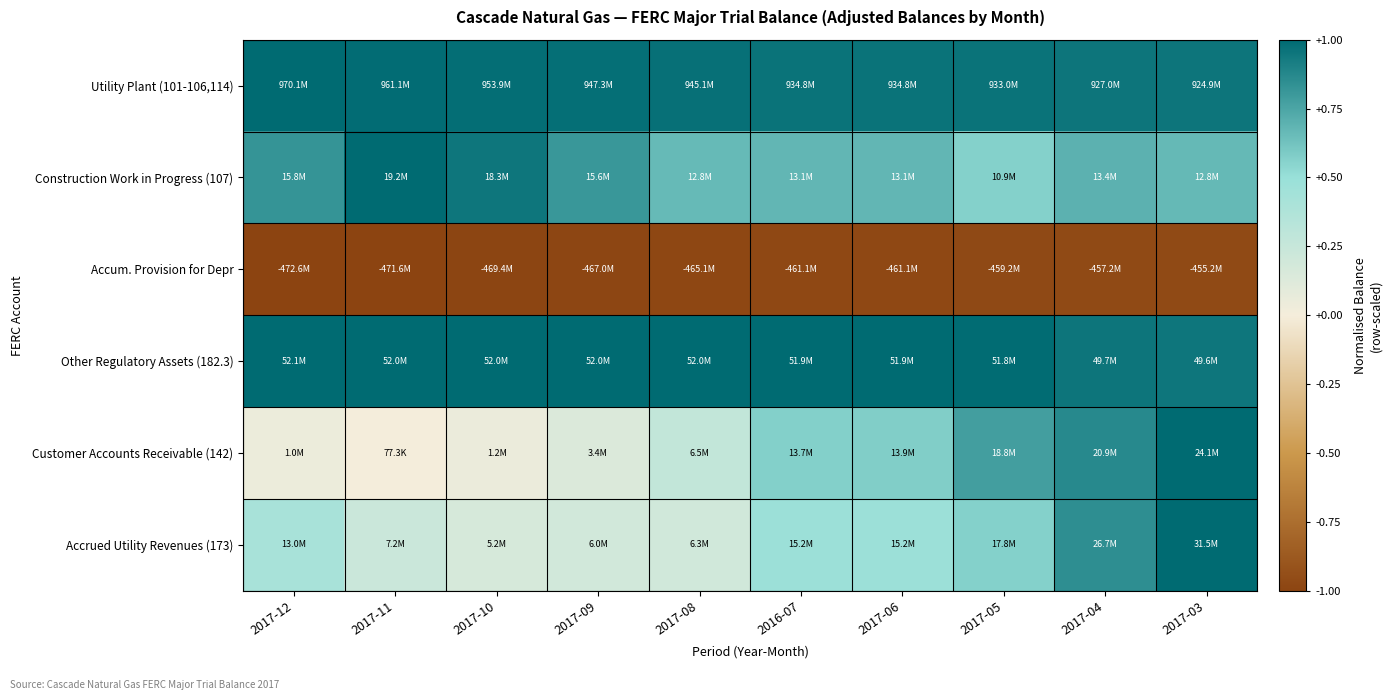

Which has a higher value, 2017-12 or 2017-05?

2017-12